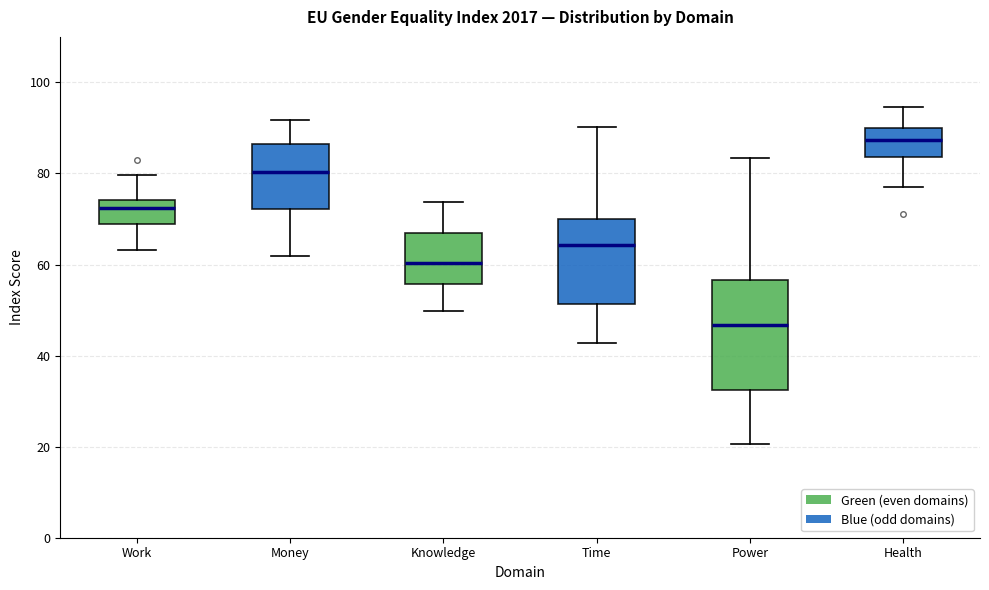

Comparing the boxes themselves (not the whiskers), which one is the tallest?

Power